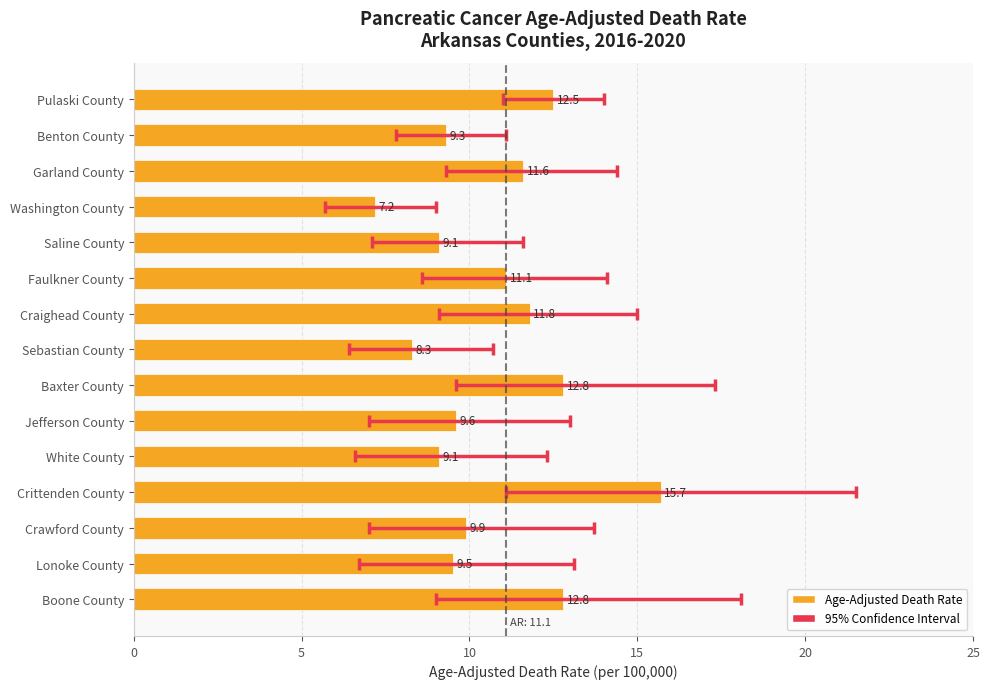

Does the chart contain any negative values?

No